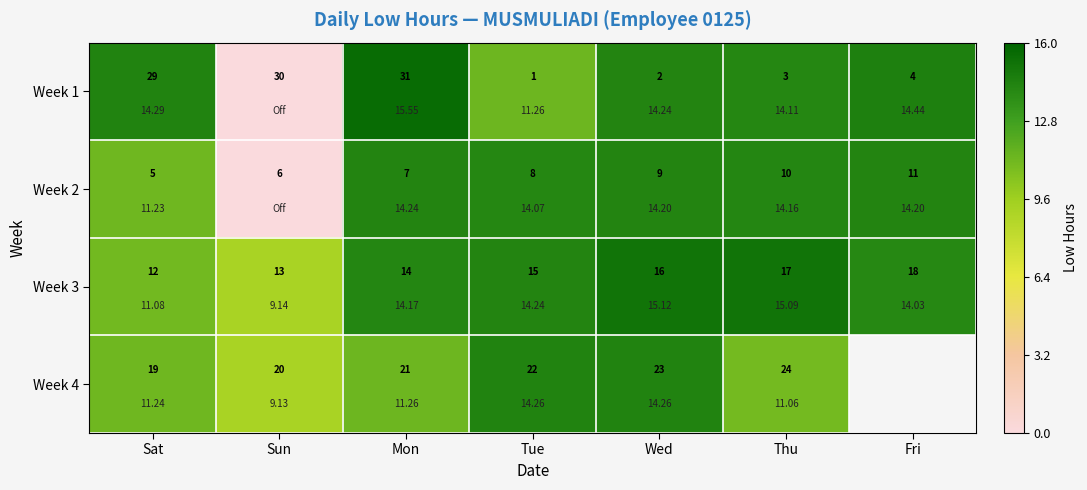

List the series in order of their peak value, lowest first.

Week 2, Week 4, Week 3, Week 1